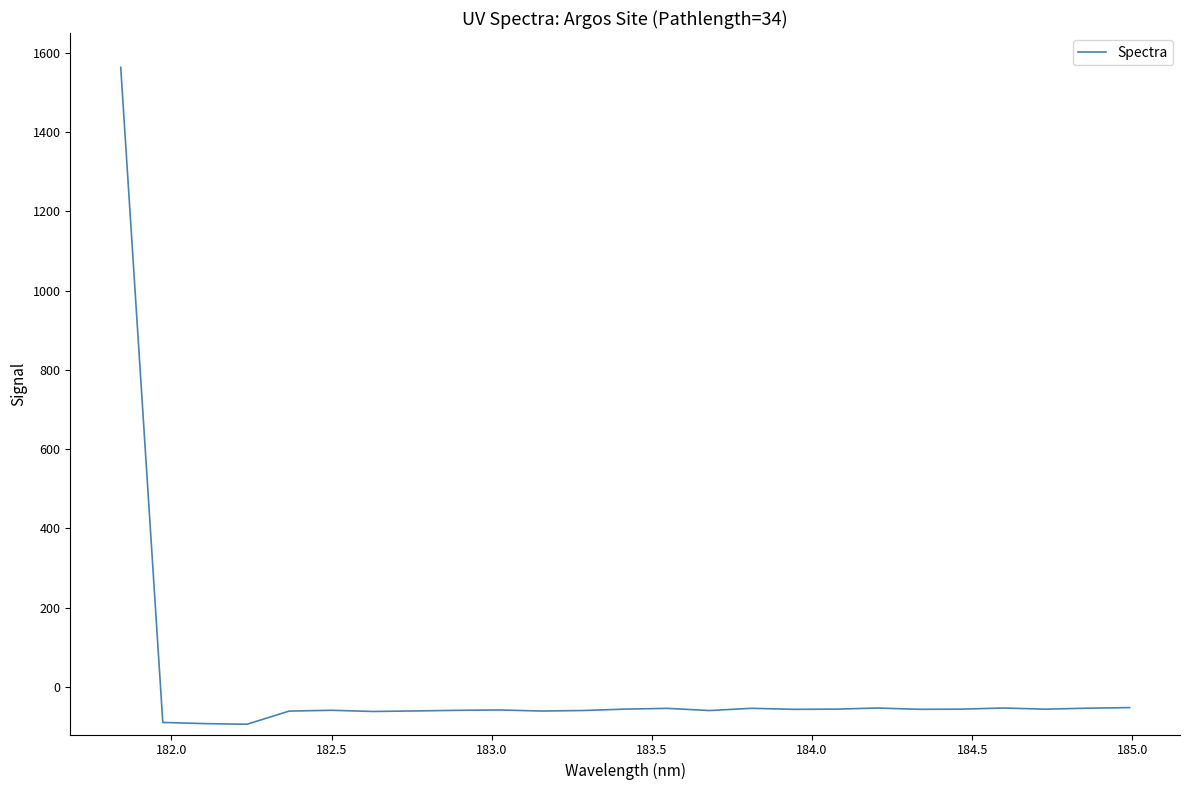

Count the number of data series in this chart.

1